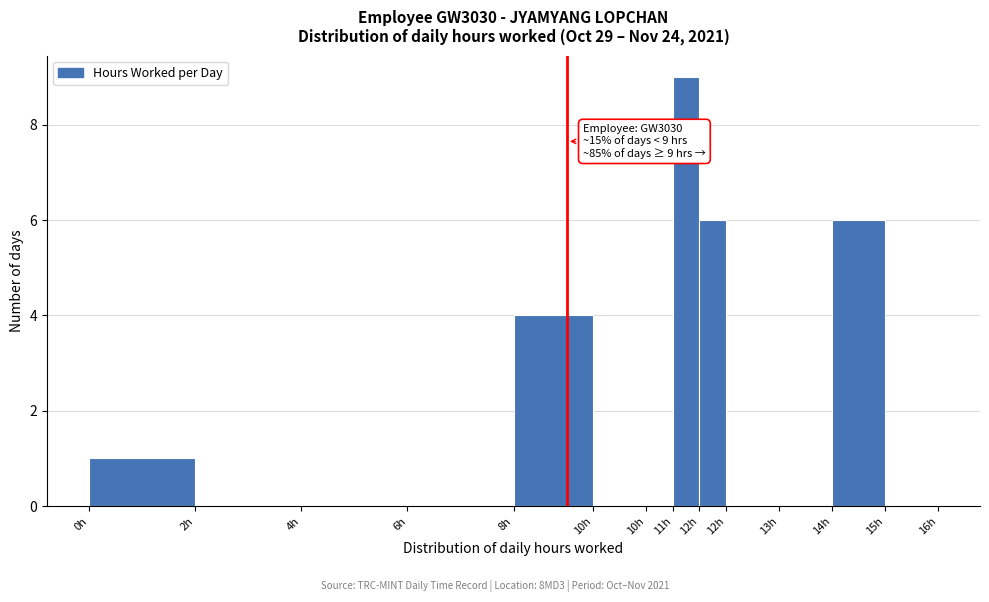

How many data points does each series have?

13